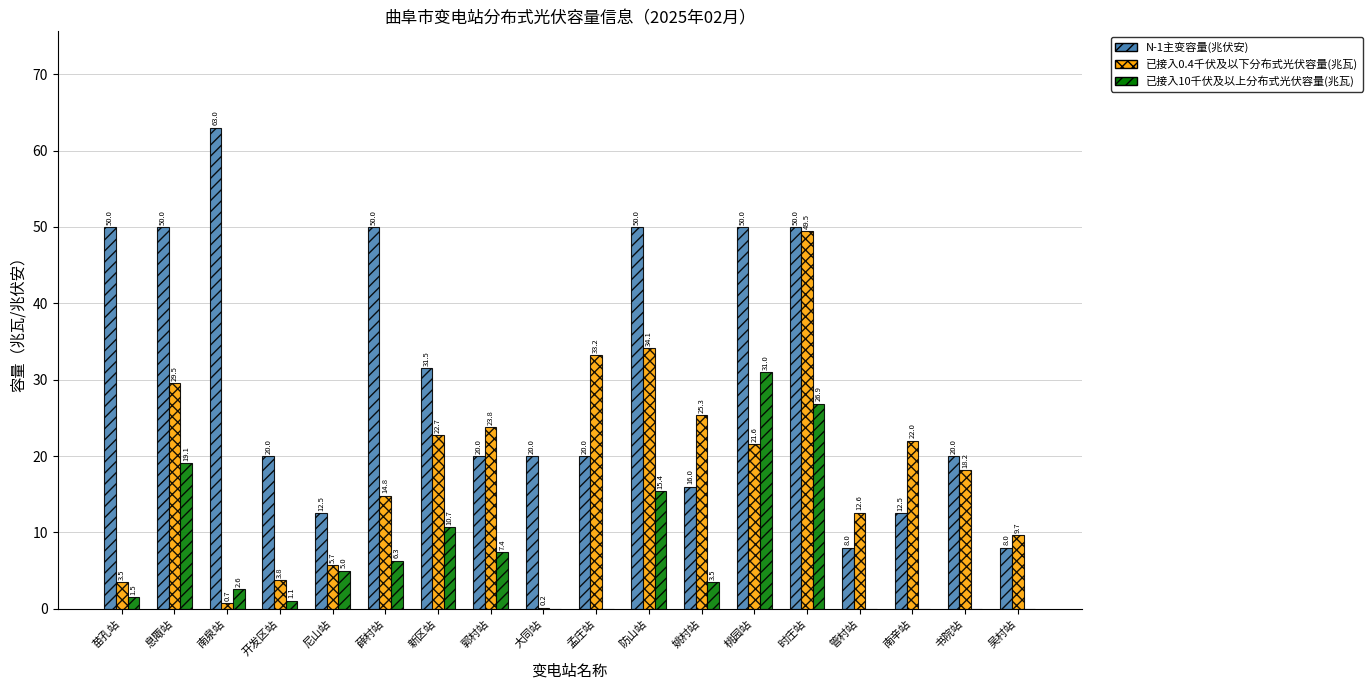

What is the maximum value for 已接入10千伏及以上分布式光伏容量(兆瓦)?

31.0